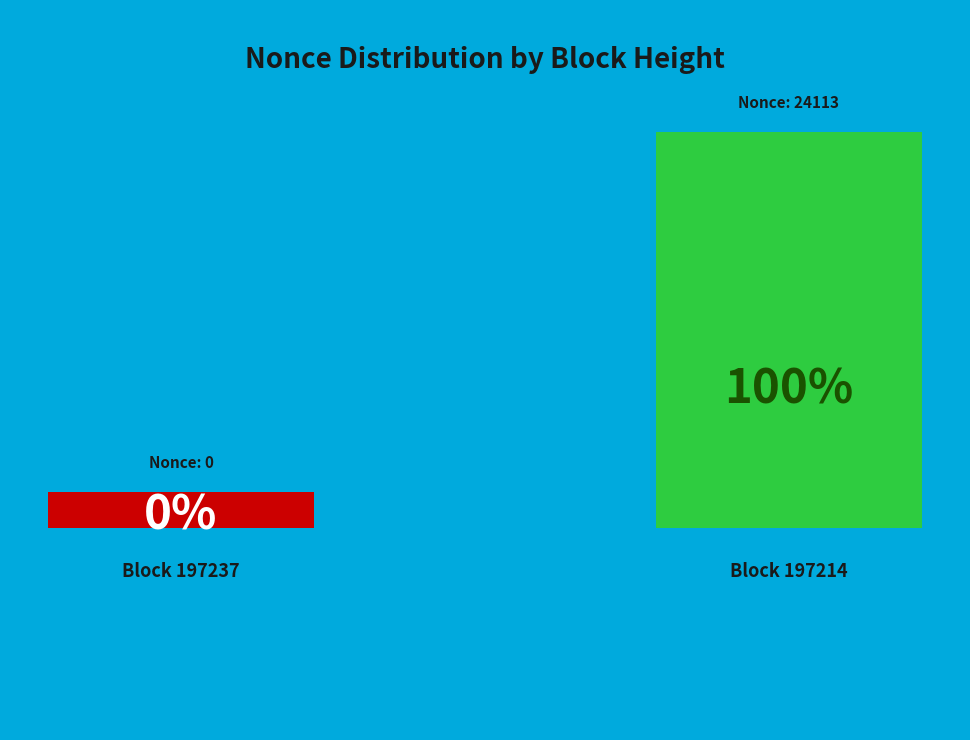

Rank the categories by value from highest to lowest.

197214, 197237